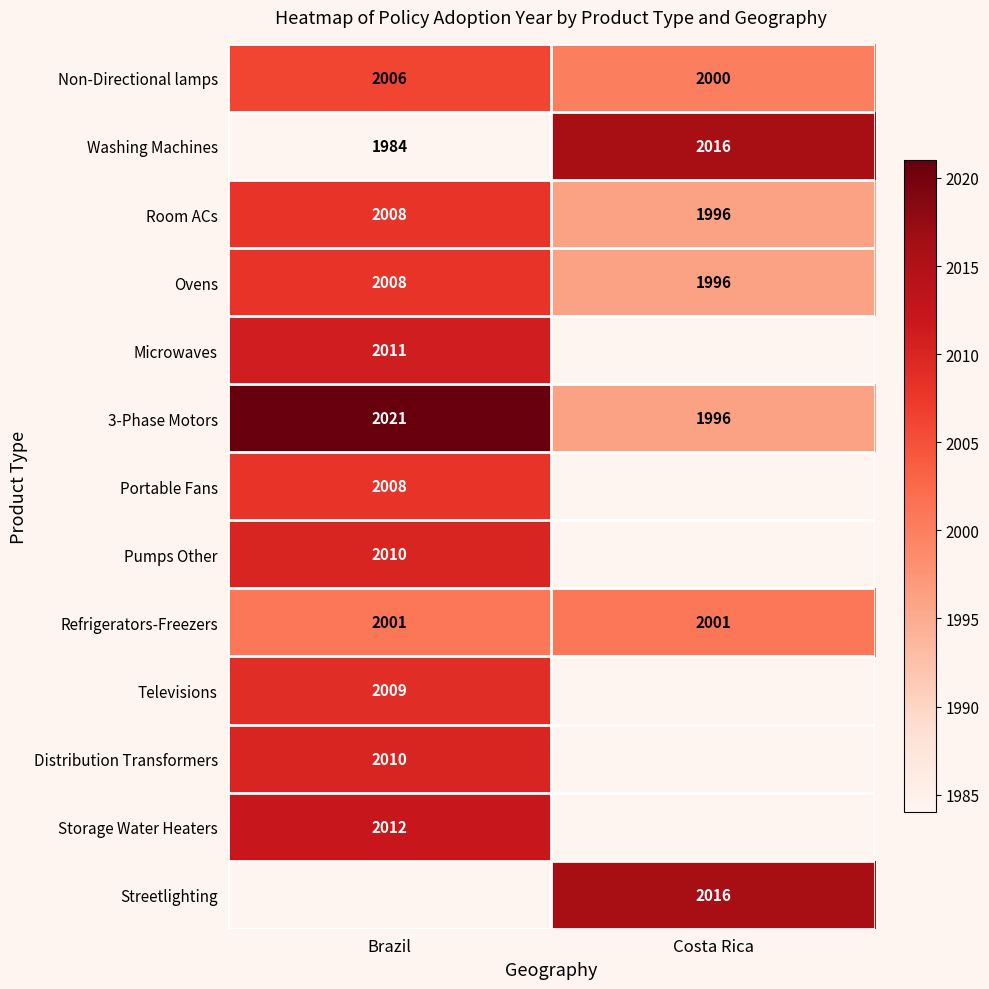

What is the maximum value for Refrigerators-Freezers?

2001